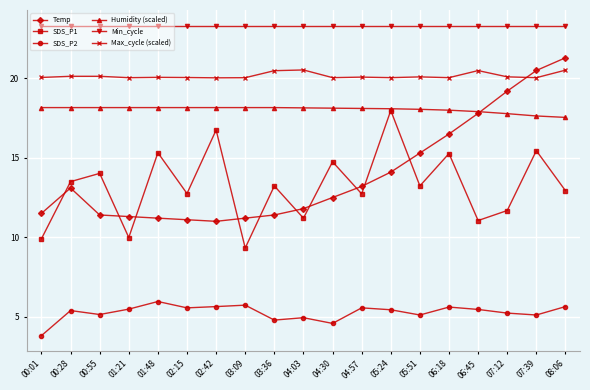

What is the difference between the highest and lowest values at 01:48?

17.4